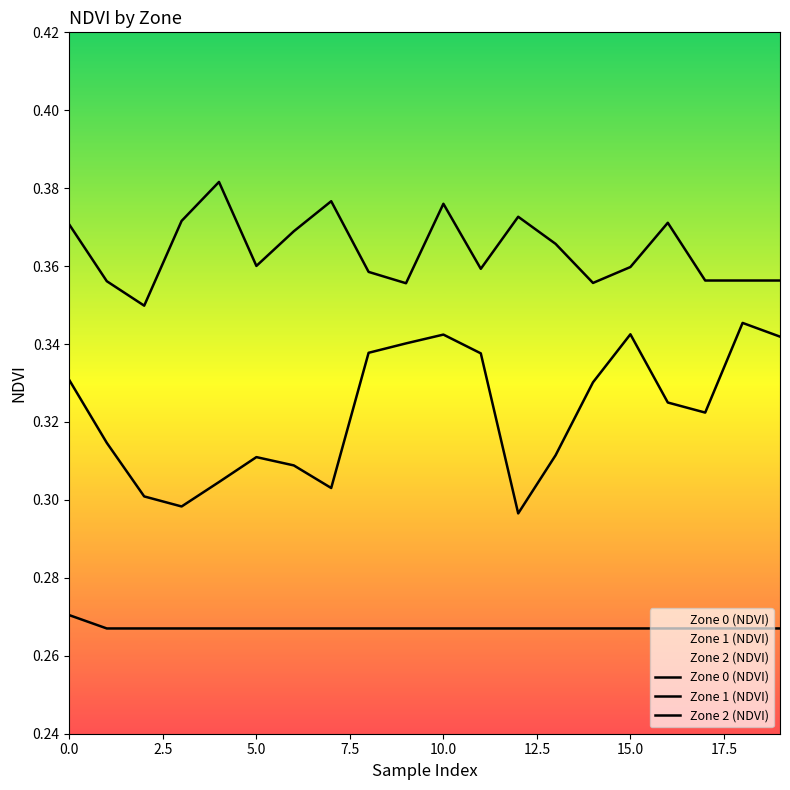

What are all the series names shown in the legend?

Zone 0 (NDVI), Zone 1 (NDVI), Zone 2 (NDVI)